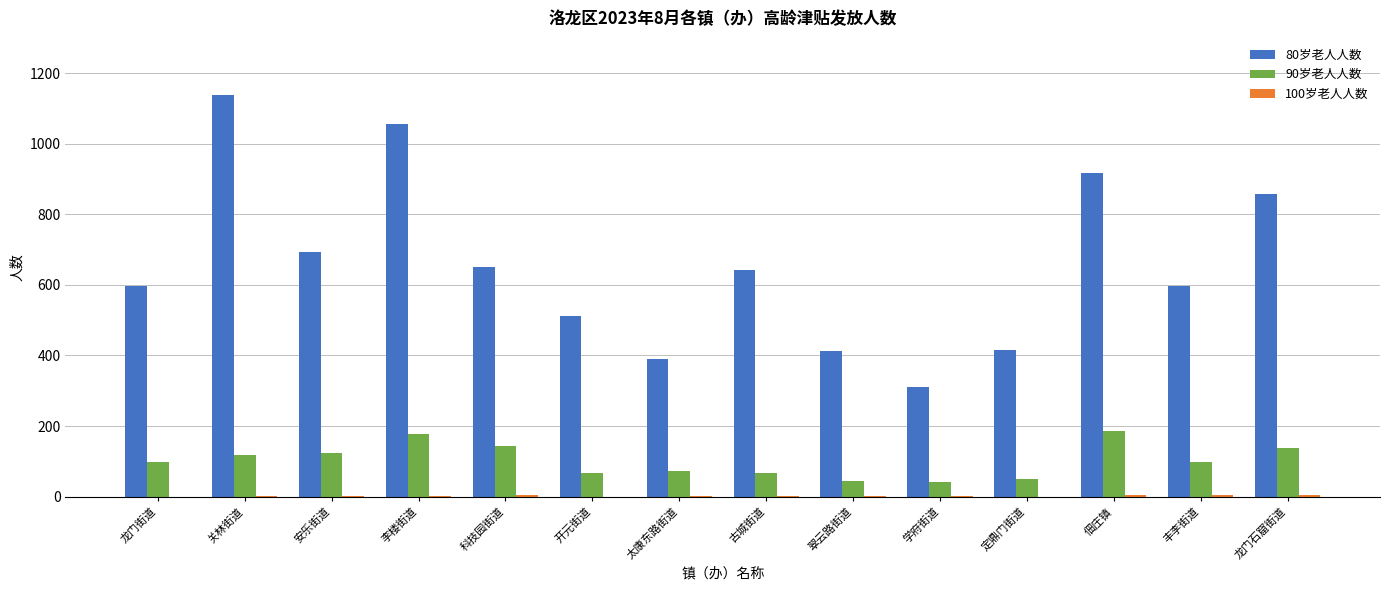

The 80岁老人人数 series shows 310 at 学府街道. True or false?

True